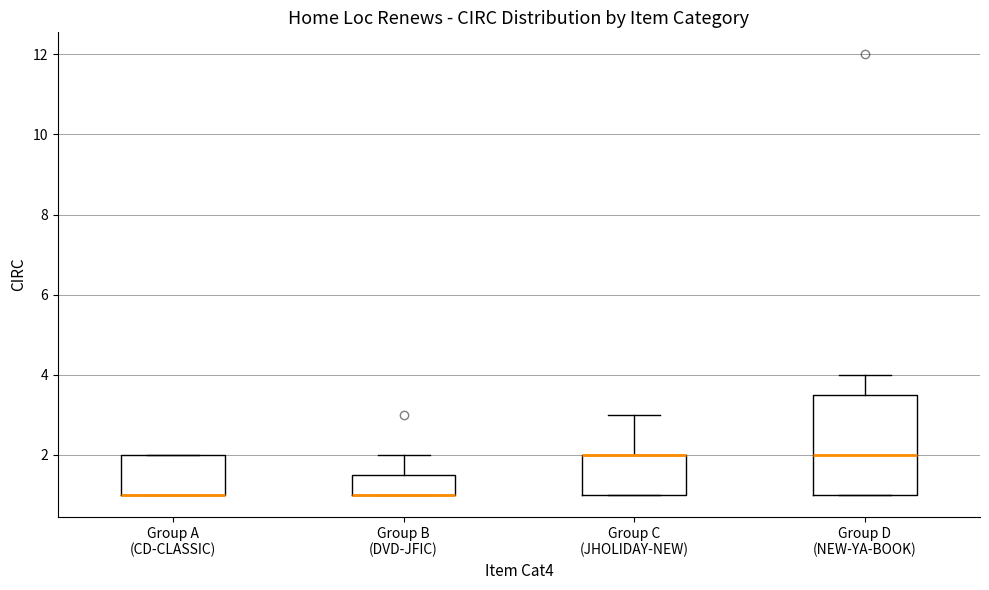

Comparing the boxes themselves (not the whiskers), which one is the tallest?

Group D (NEW-YA-BOOK)